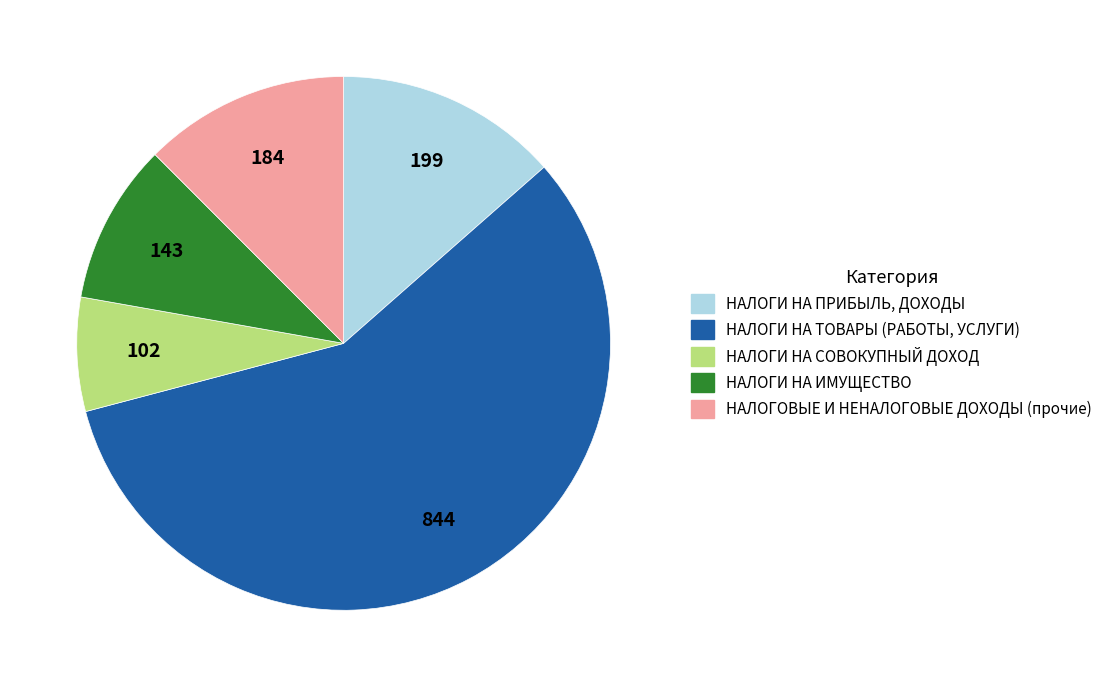

Is НАЛОГИ НА СОВОКУПНЫЙ ДОХОД the majority of the pie?

No